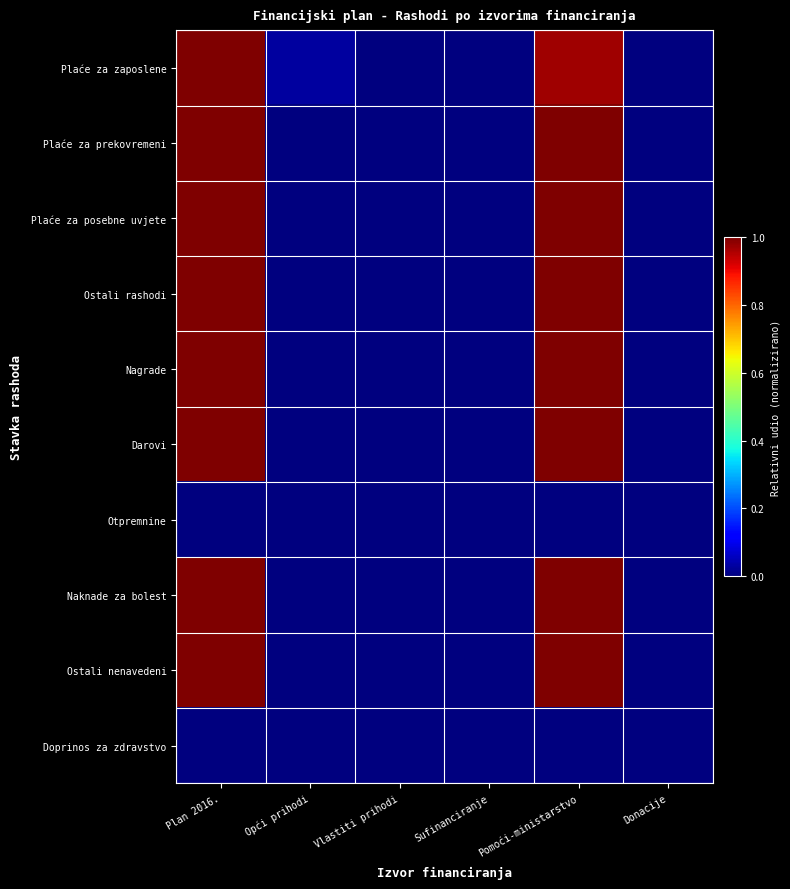

Which series changed the most between Plan 2016. and Donacije?

Plaće za zaposlene